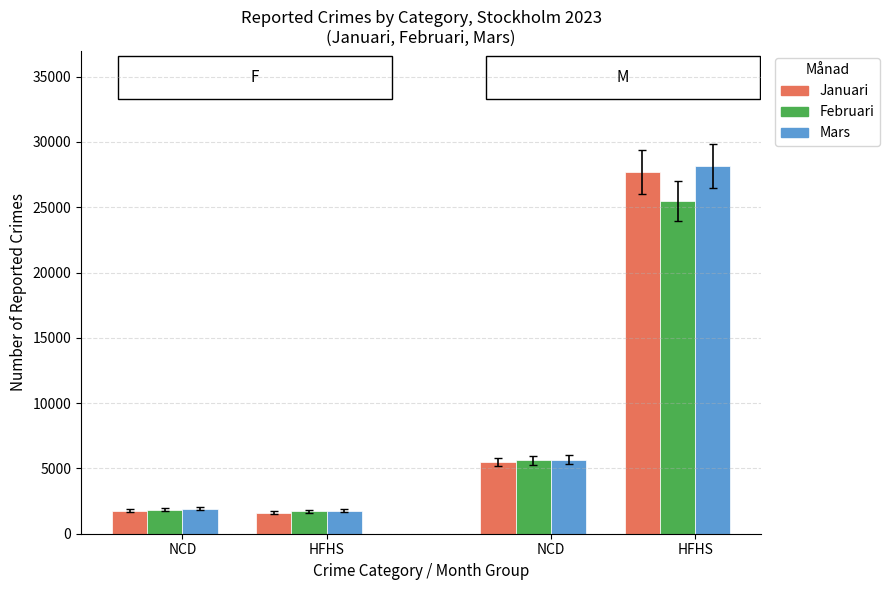

What is the label of the 3rd bar from the right?

HFHS